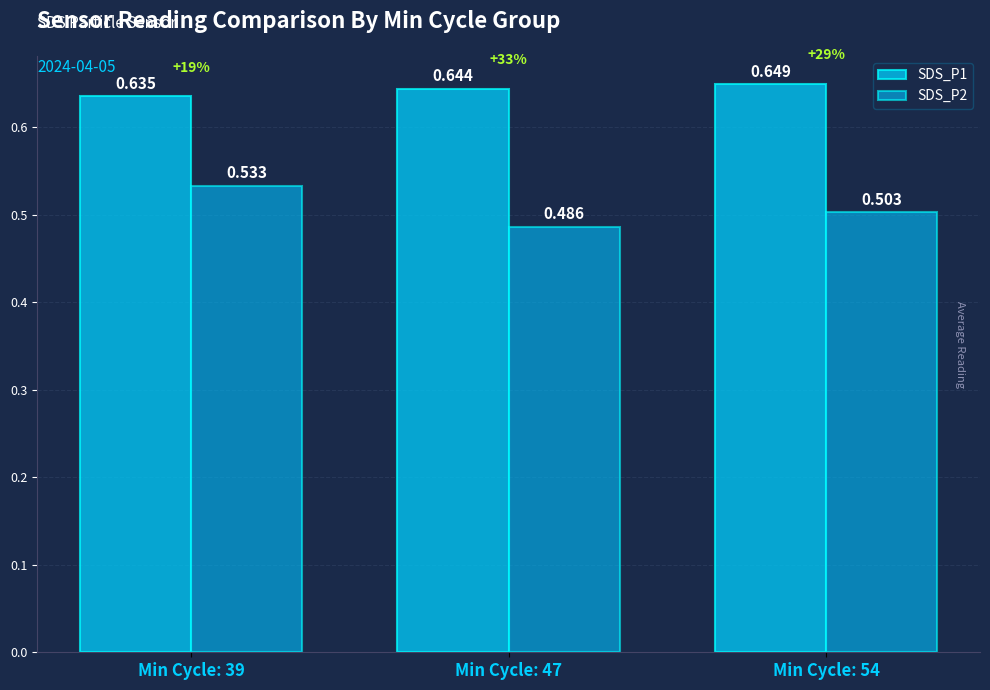

What is the maximum value shown in the chart?

0.6